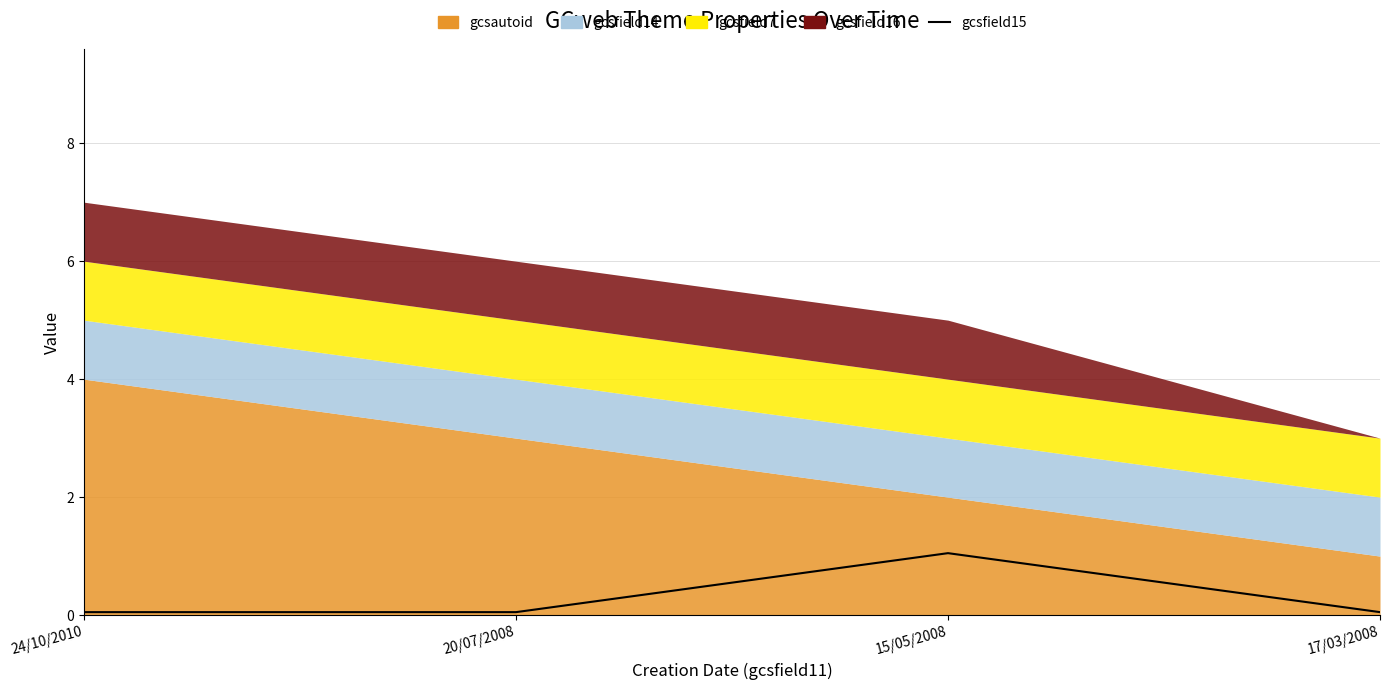

True or false: there are more than 0 points higher than both neighbors.

True